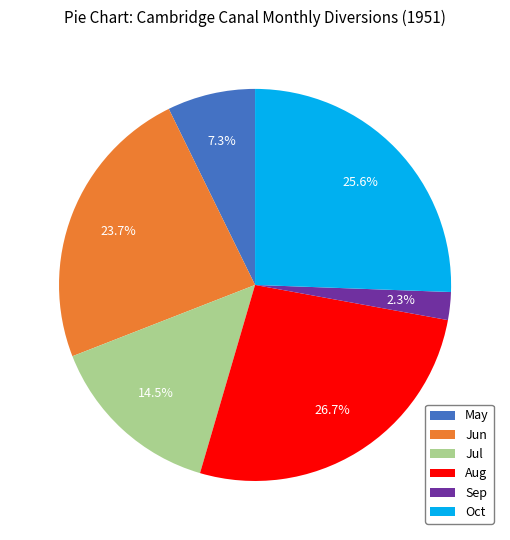

To the nearest percent, what percentage of the pie is Jun?

24%